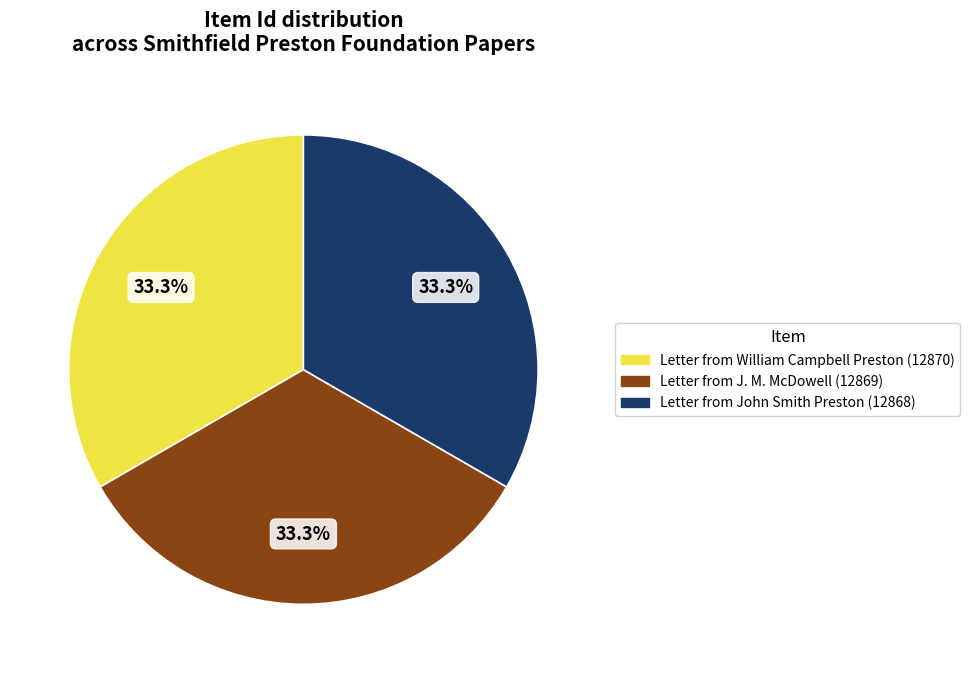

Approximately how many times larger is the value at Letter from William Campbell Preston (12870) compared to Letter from John Smith Preston (12868)?

1.0